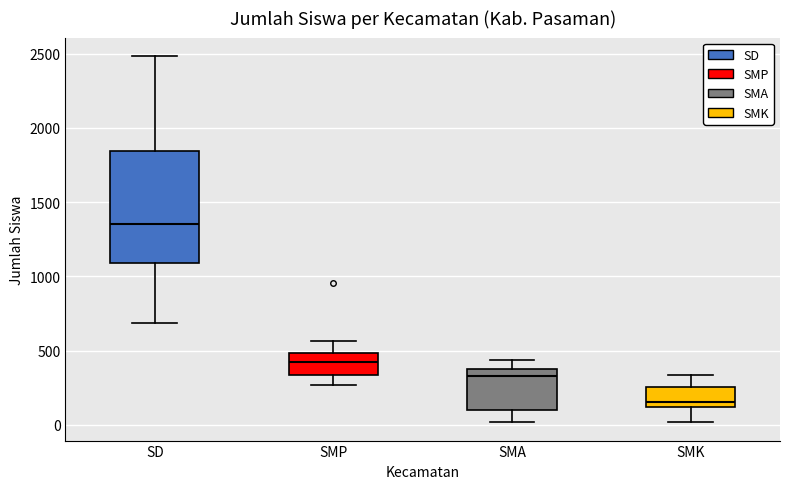

Which box is the tallest, from its lower edge to its upper edge?

SD